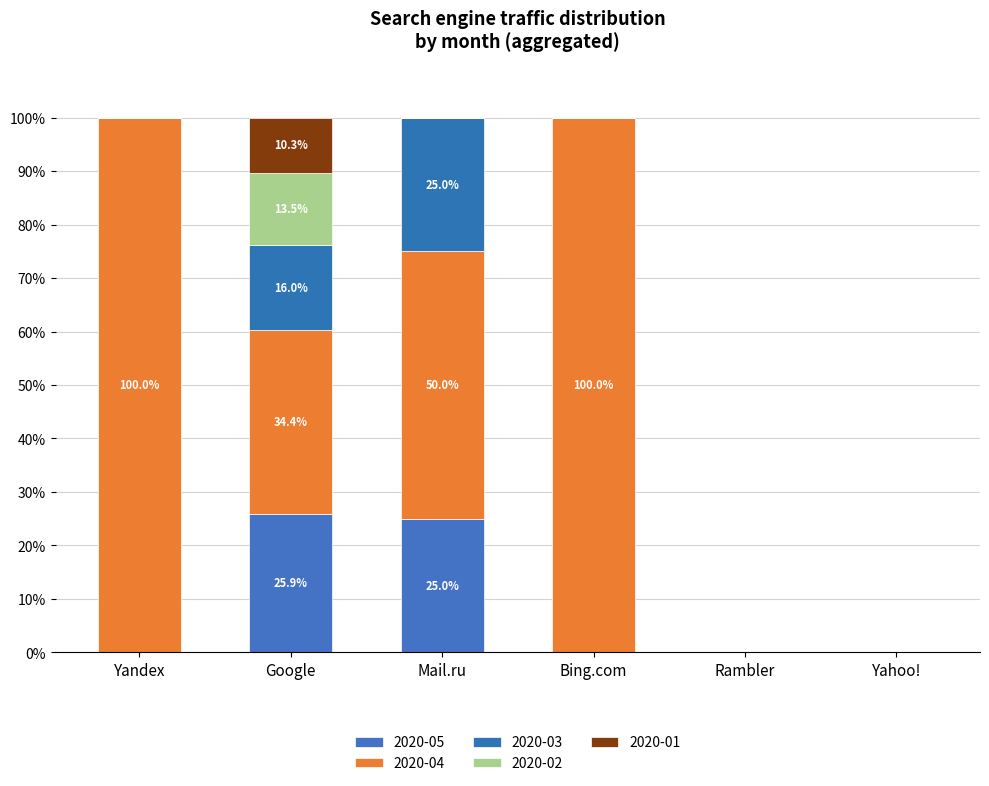

Rank the categories by 2020-02 value from lowest to highest.

Yandex, Mail.ru, Bing.com, Rambler, Yahoo!, Google